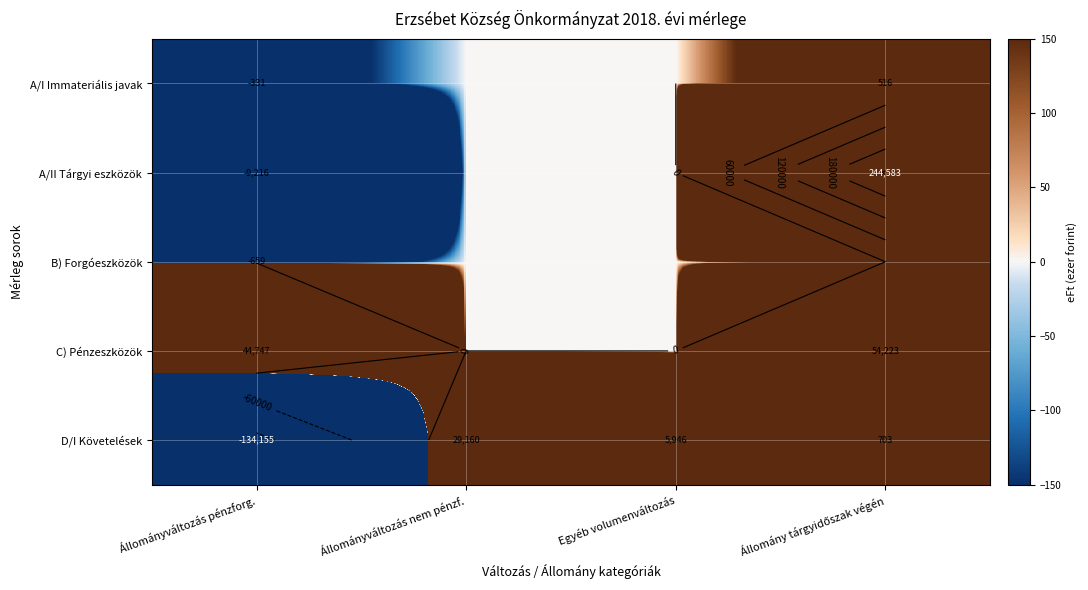

The value of B) Forgóeszközök at Egyéb volumenváltozás is 0.0. True or false?

True